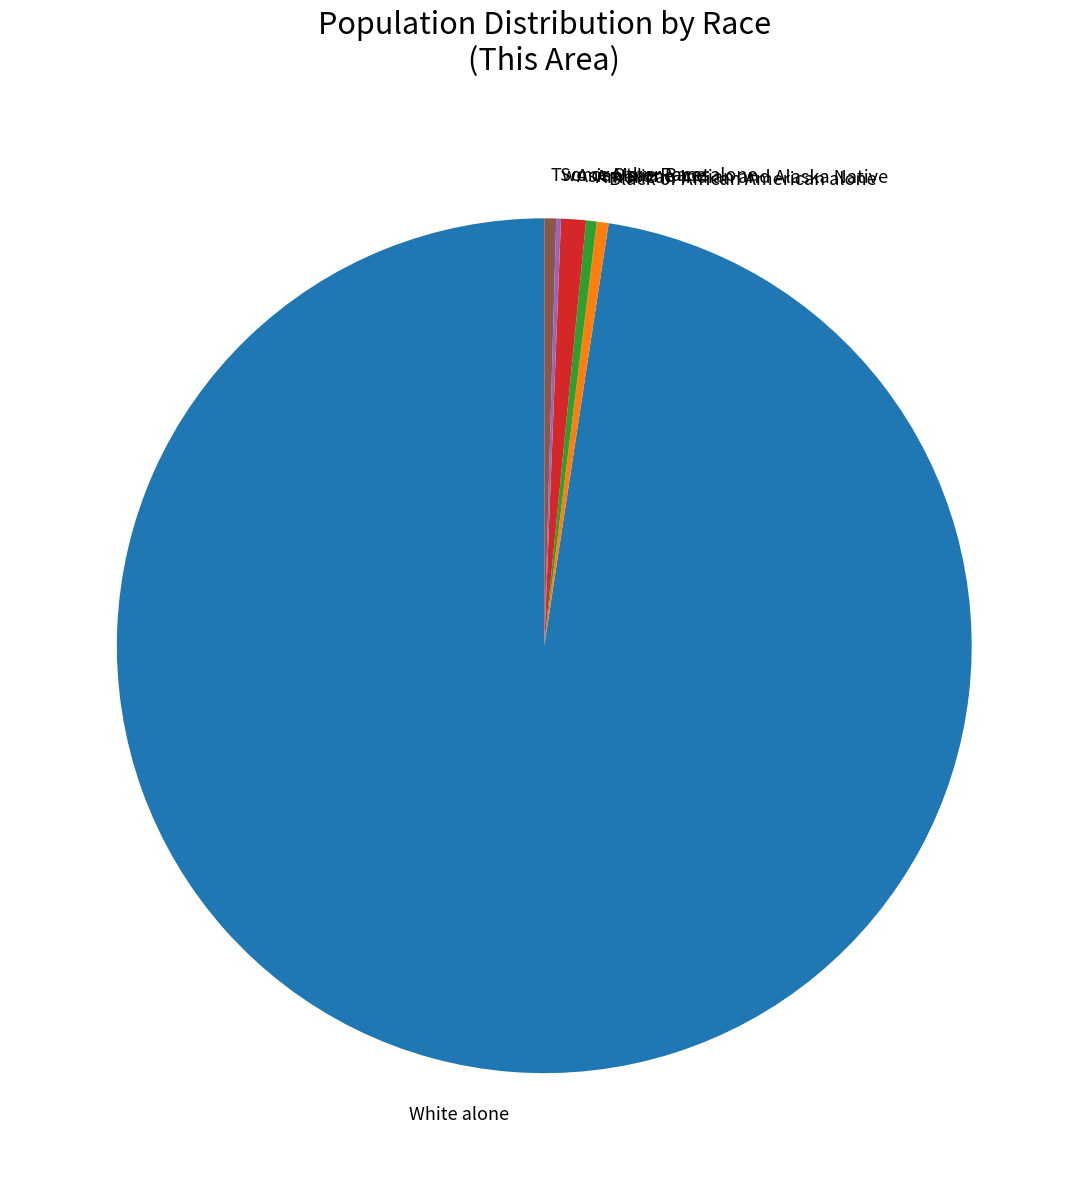

Combined, do Black or African American alone and Two or More Races account for over 50%?

No